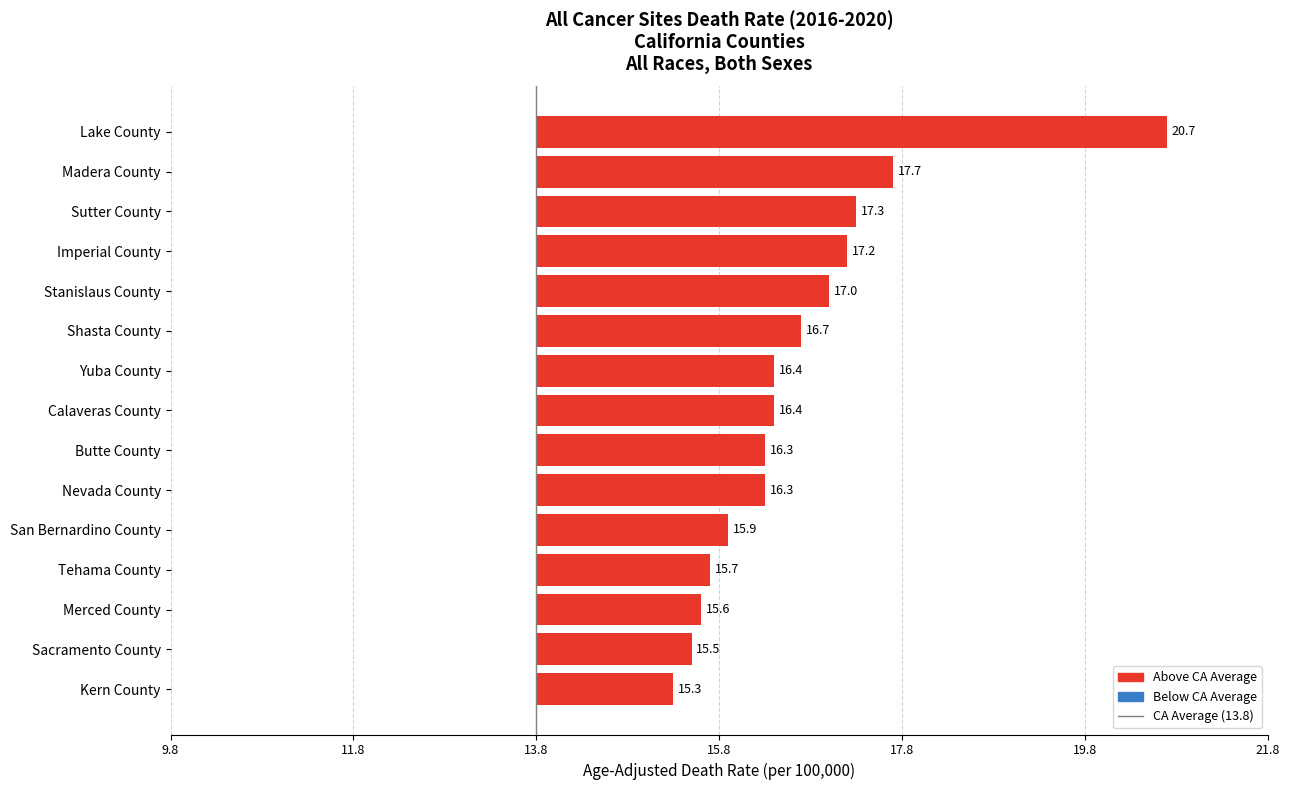

Are the bars horizontal?

Yes